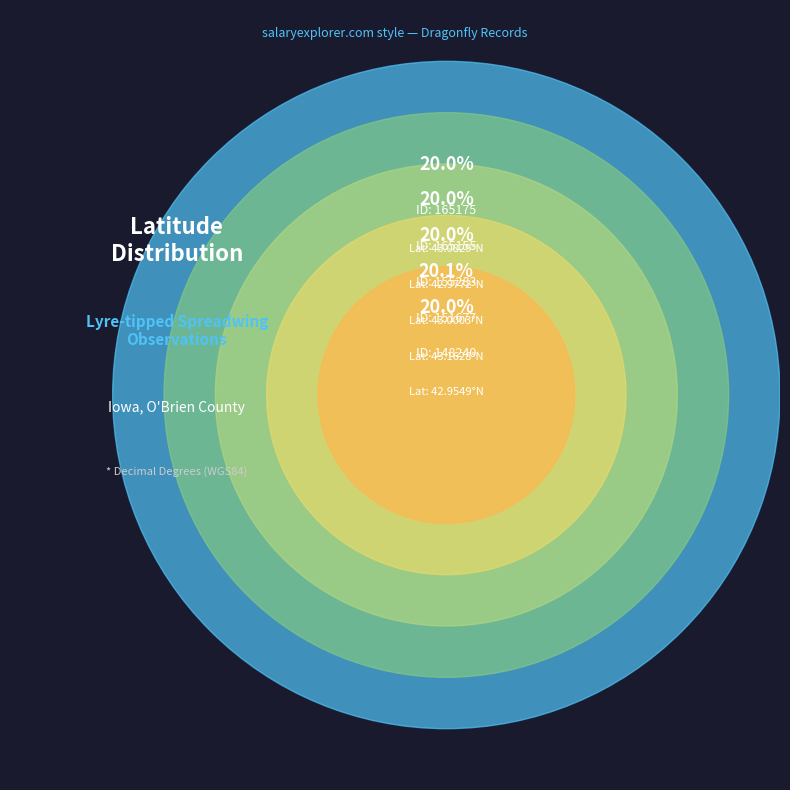

To the nearest percent, what percentage of the pie is 165175?

20%